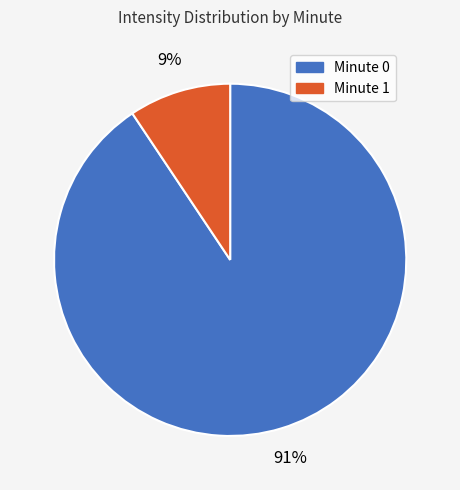

Rank the categories by value from highest to lowest.

Minute 0, Minute 1